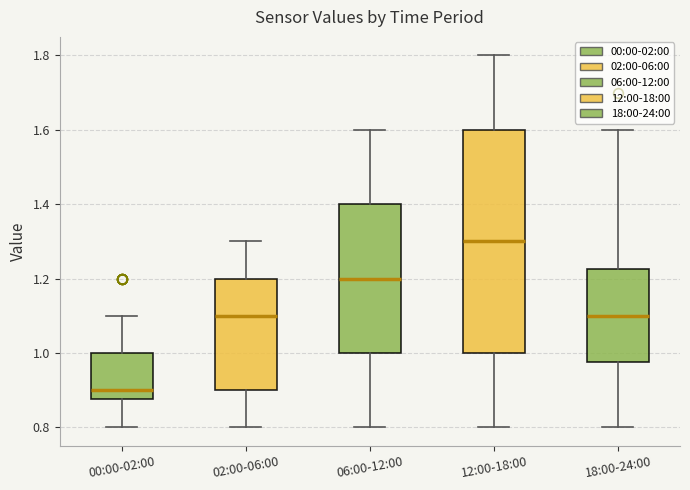

Reading left to right, read every box against the y-axis: the position of its median line, the range the box covers, and the ends of its whiskers. The values are not printed on the chart, so give them approximately, as read against the axis.

00:00-02:00: median 0.90, box 0.88 to 1.00, whiskers 0.80 to 1.10
02:00-06:00: median 1.10, box 0.90 to 1.20, whiskers 0.80 to 1.30
06:00-12:00: median 1.20, box 1.00 to 1.40, whiskers 0.80 to 1.60
12:00-18:00: median 1.30, box 1.00 to 1.60, whiskers 0.80 to 1.80
18:00-24:00: median 1.10, box 0.98 to 1.22, whiskers 0.80 to 1.60